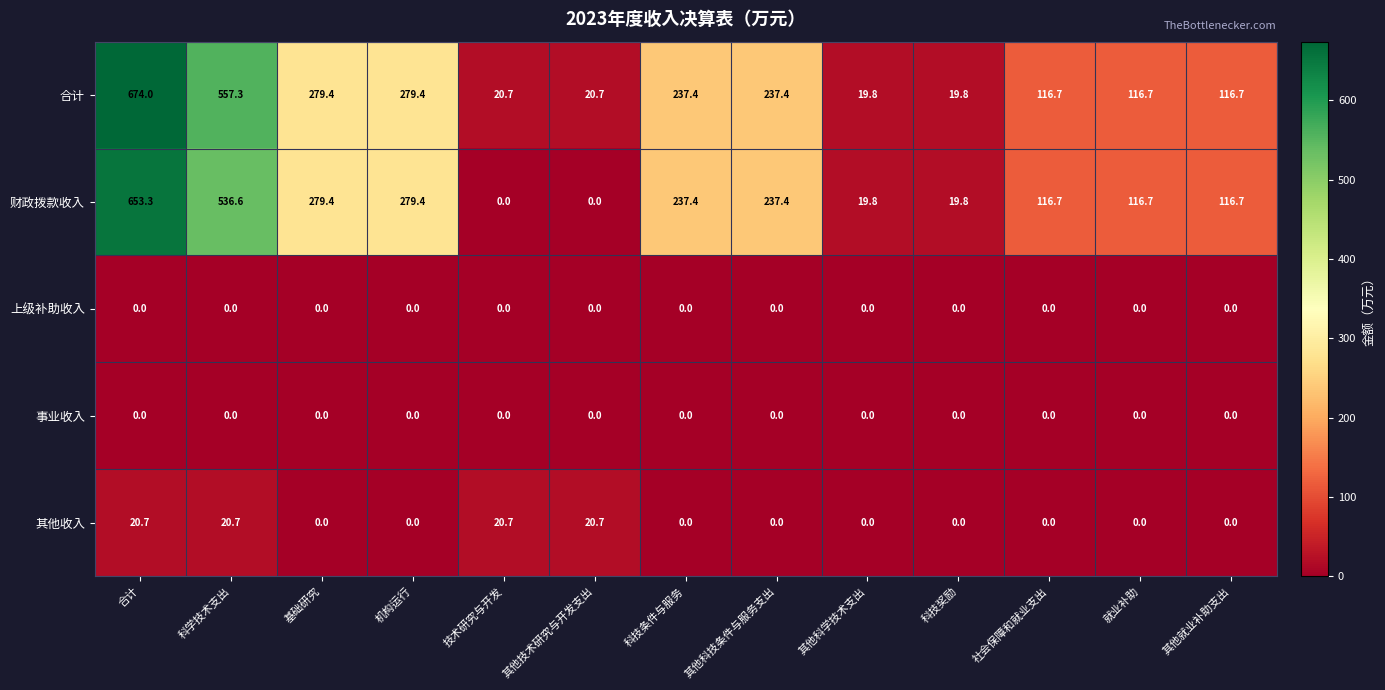

The 其他收入 series shows 0.0 at 科技条件与服务. True or false?

True